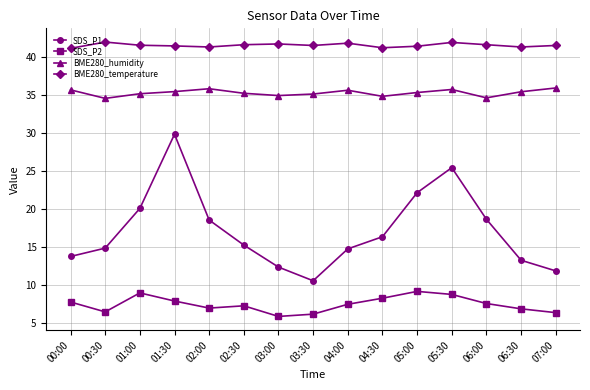

What is the total value across all series at 04:00?

99.5